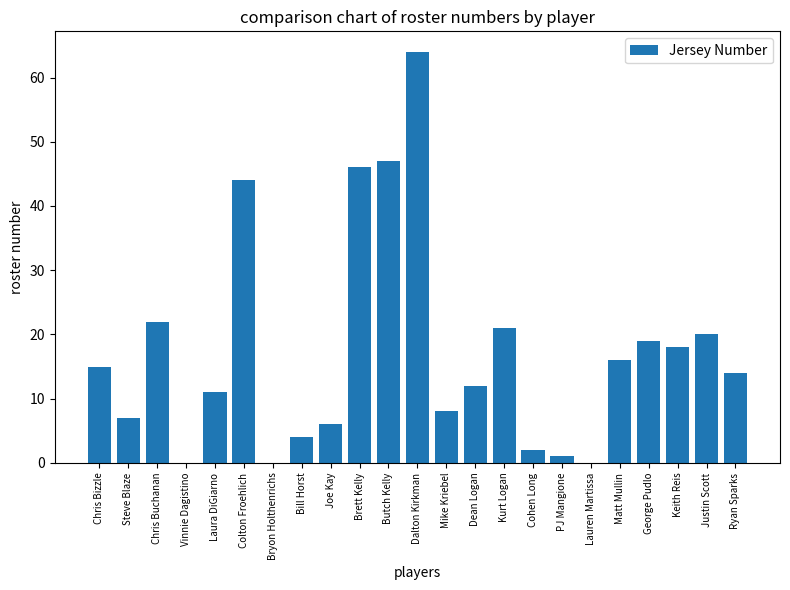

Read the value at Chris Buchanan, to the nearest 5.

20